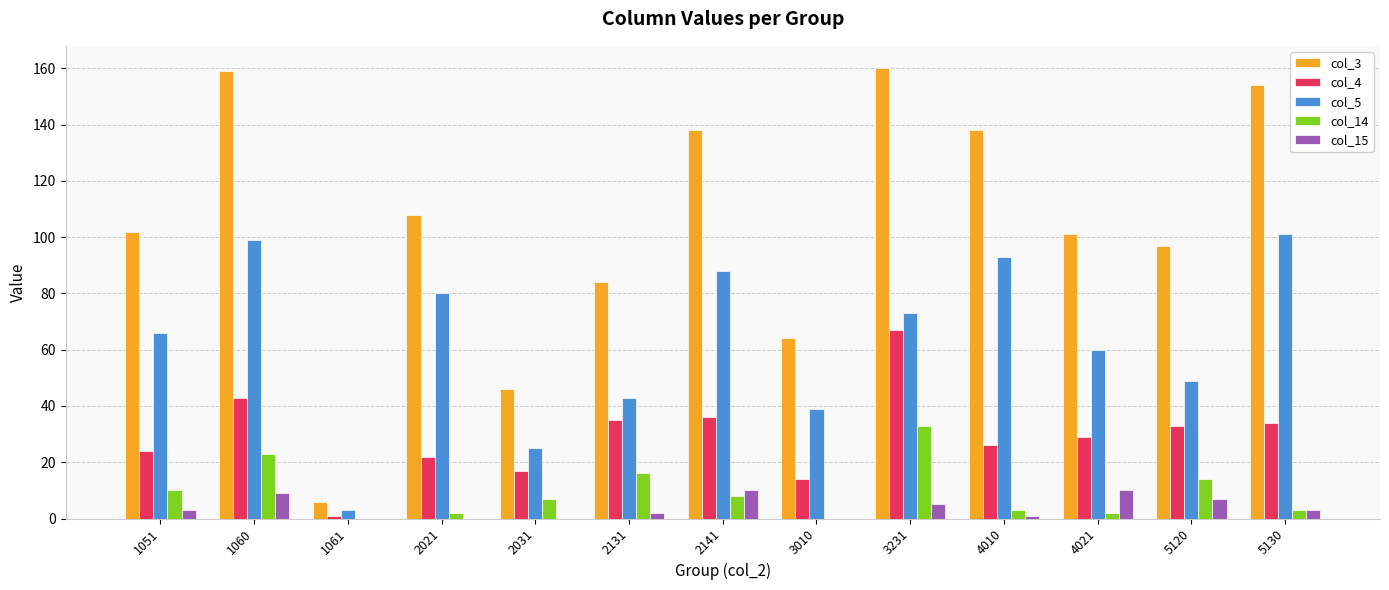

What are all the series names shown in the legend?

col_3, col_4, col_5, col_14, col_15